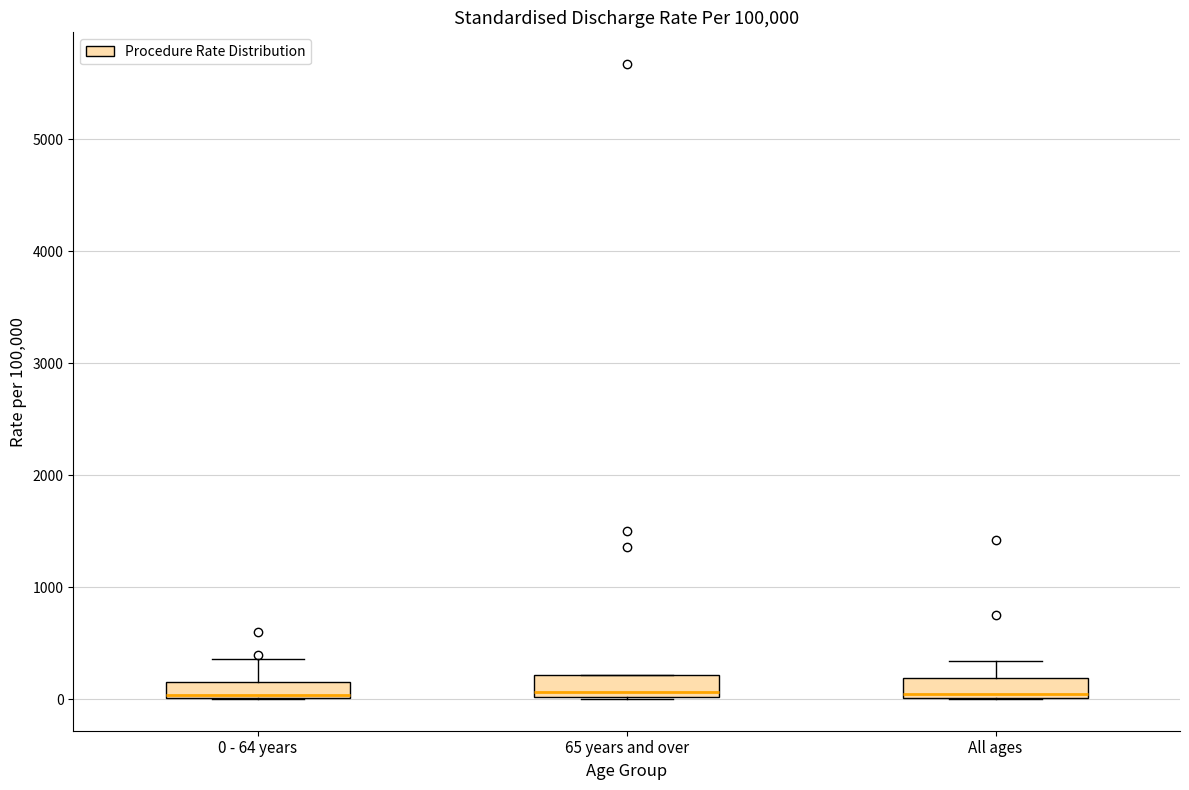

Where is the upper edge of the box for All ages on the y-axis? The values are not printed on the chart, so give them approximately, as read against the axis.

200